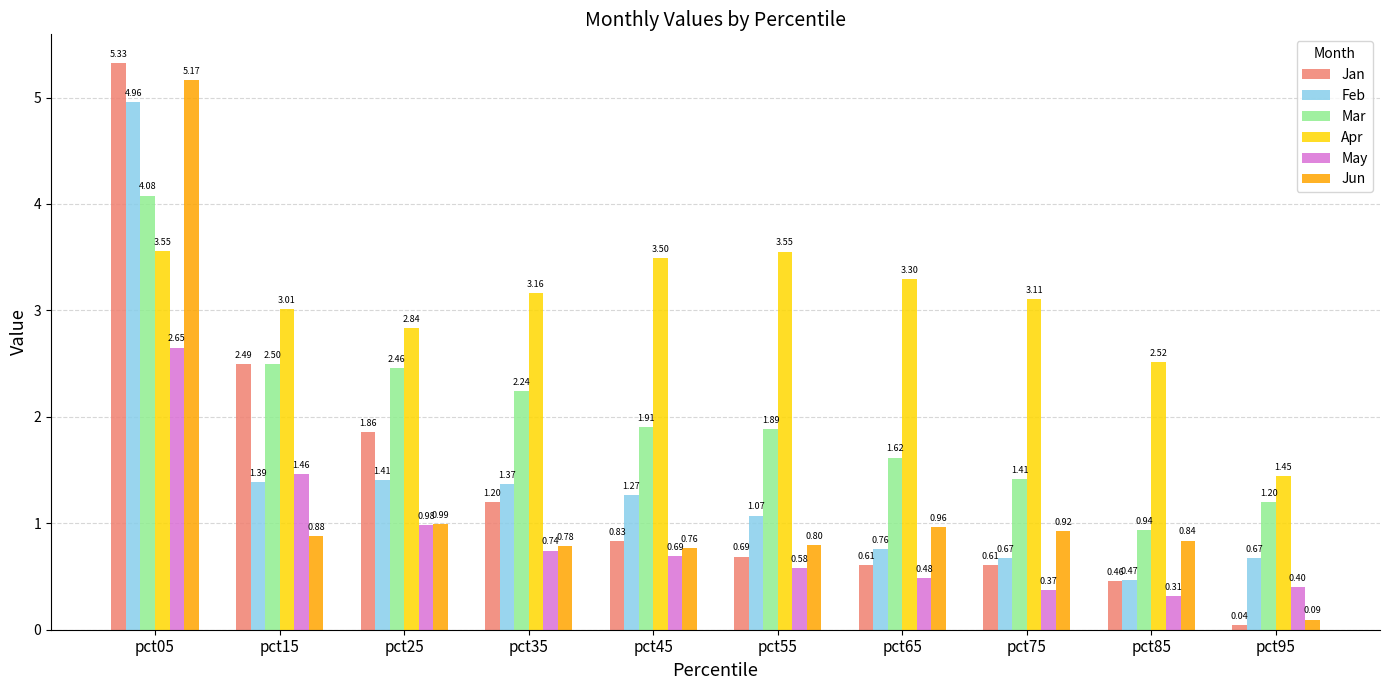

What is the spread (max minus min) of values at pct35?

2.4